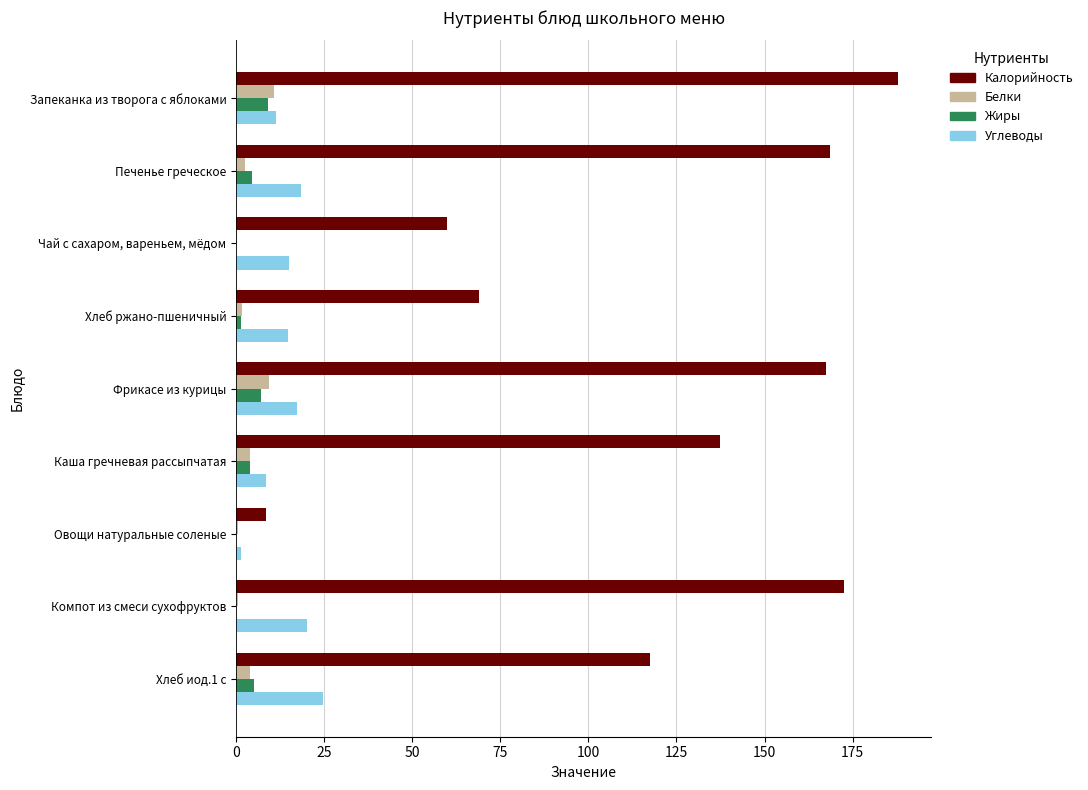

Which series has the widest spread of values?

Калорийность